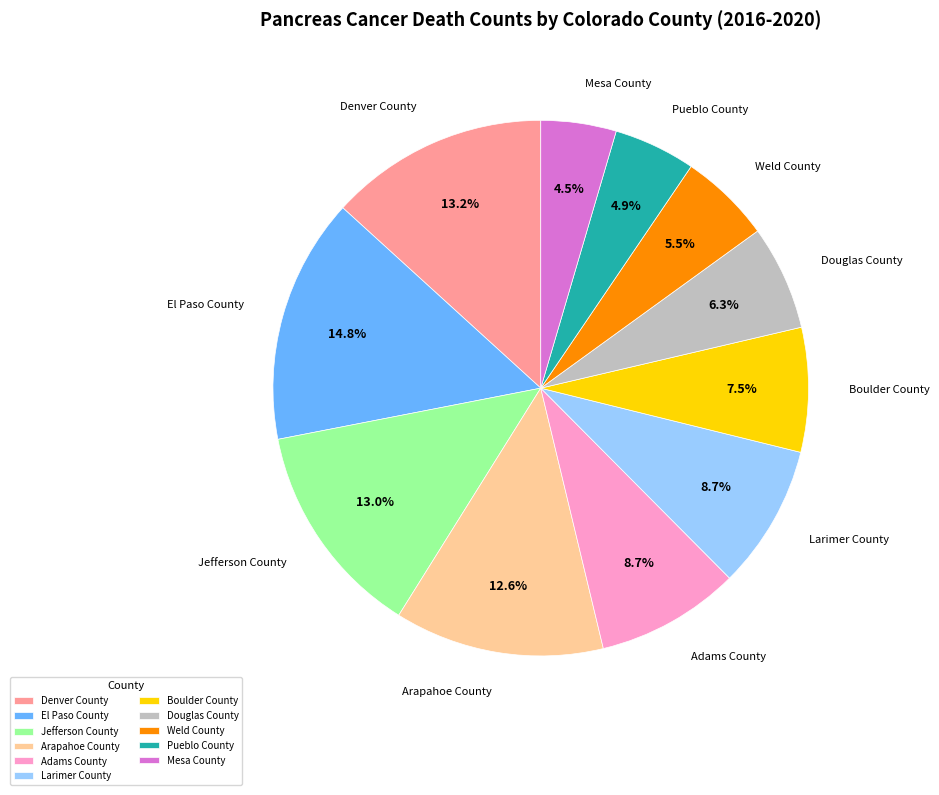

What is the total percentage of Weld County and Denver County?

18.8%